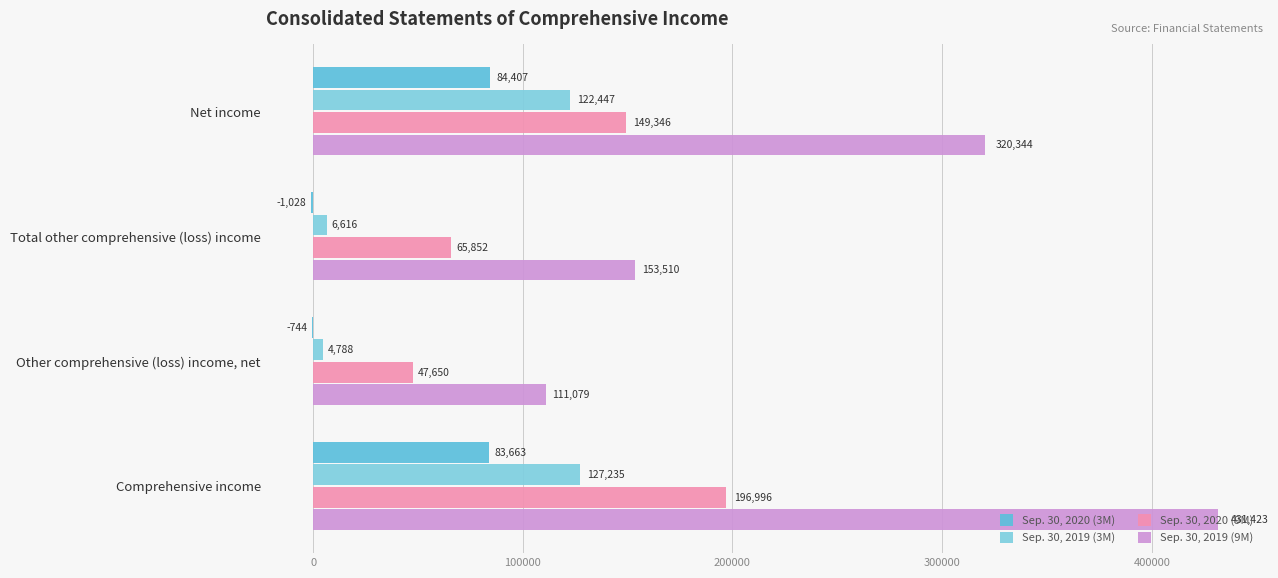

What is the average value of the Sep. 30, 2019 (3M) series?

65272